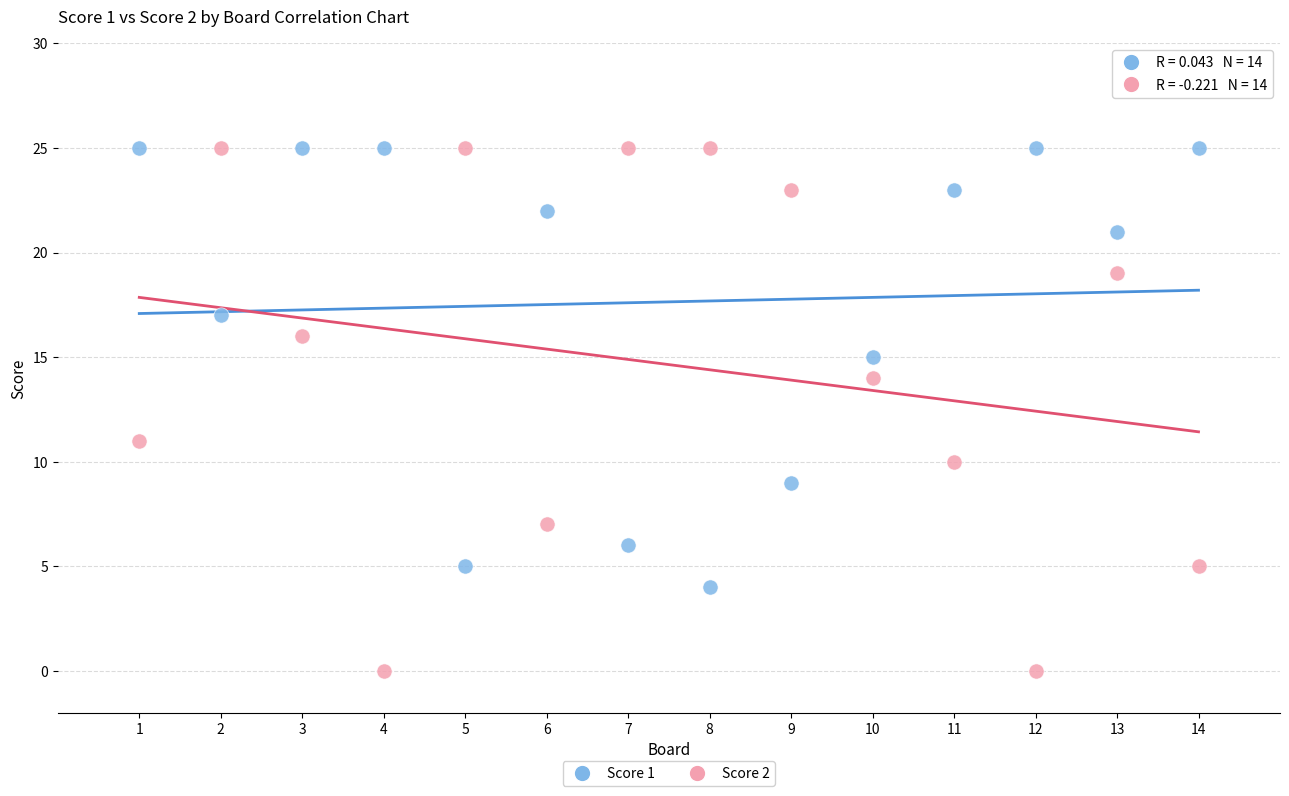

Which series reaches the minimum Y coordinate?

Score 2